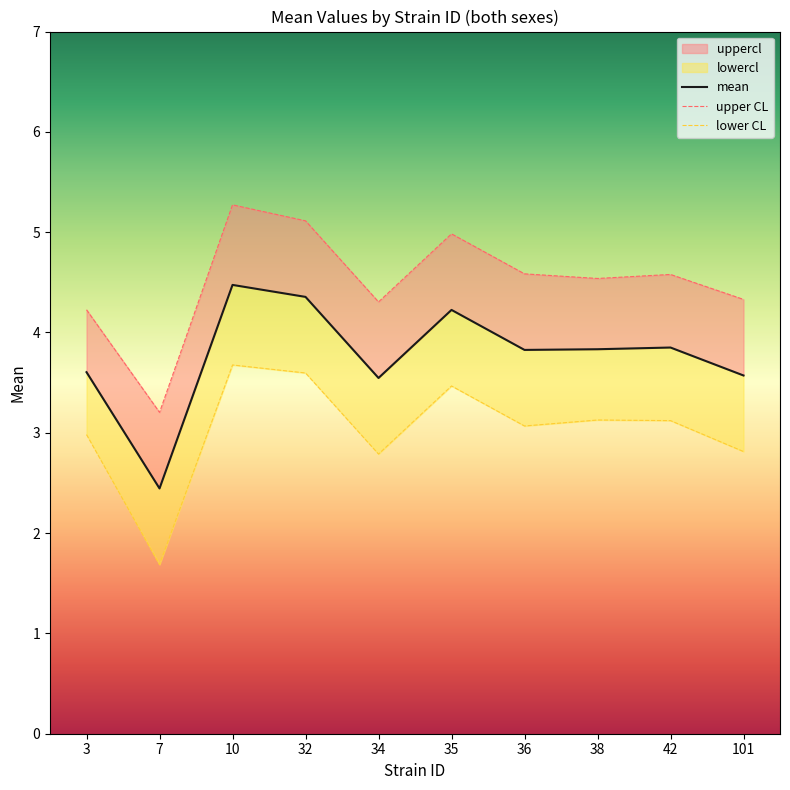

Which label corresponds to the largest value in the chart?

10